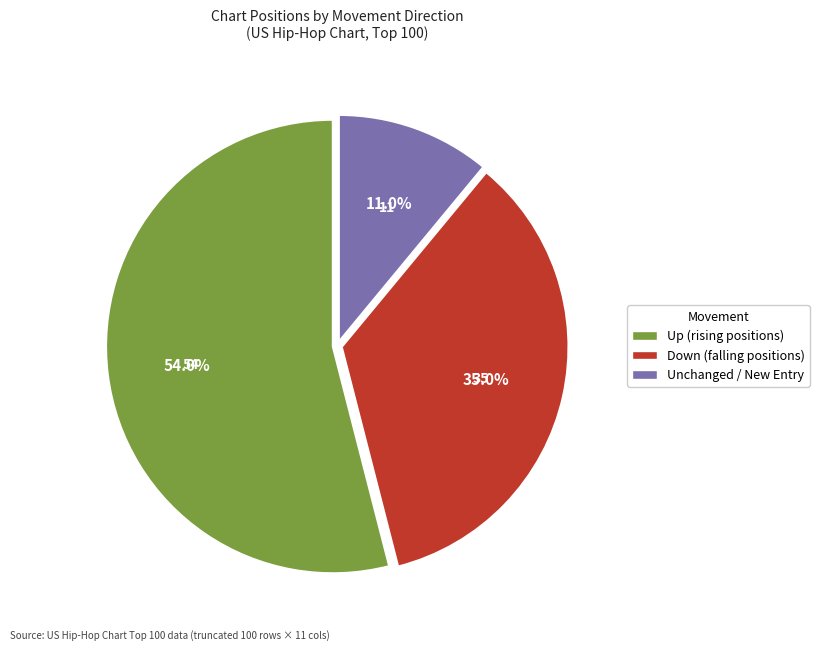

How many segments does this pie chart have?

3